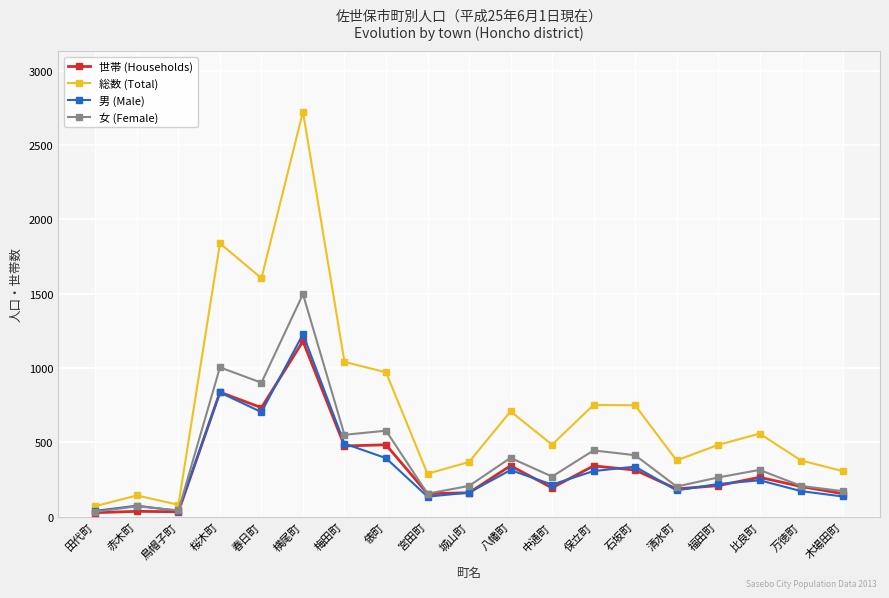

What are all the series names shown in the legend?

世帯 (Households), 総数 (Total), 男 (Male), 女 (Female)